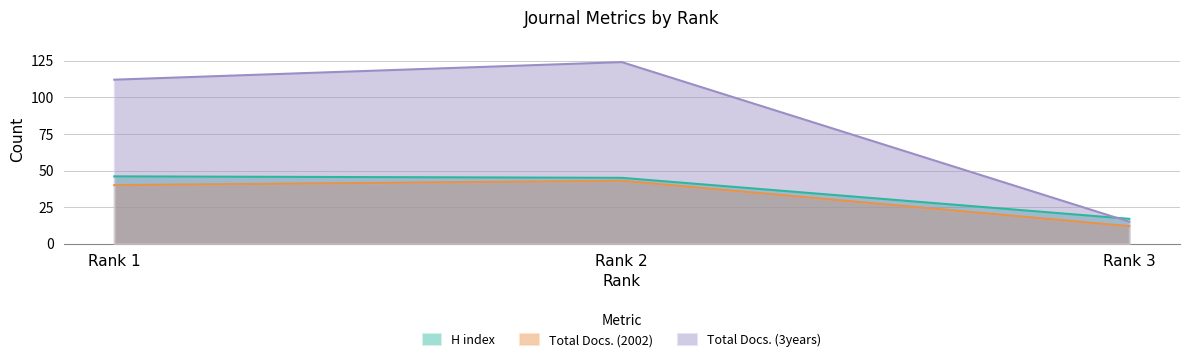

Reading right to left, transcribe all the data shown in this chart.

H index: Rank 3=17	Rank 2=45	Rank 1=46
Total Docs. (2002): Rank 3=12	Rank 2=43	Rank 1=40
Total Docs. (3years): Rank 3=15	Rank 2=124	Rank 1=112